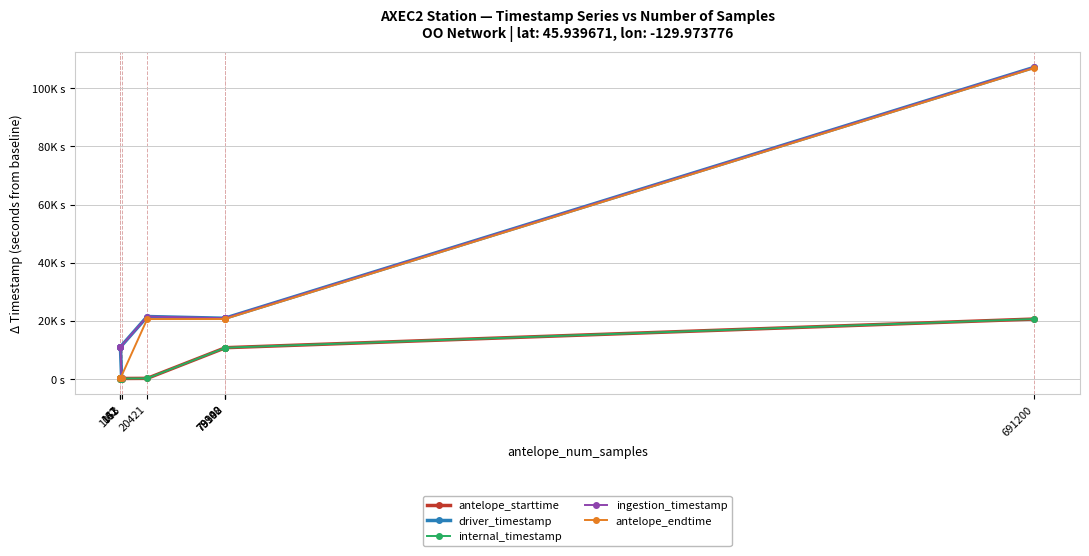

Reading left to right, extract all data points from this chart.

antelope_starttime: 1053=0.0	161=129.9	147=131.6	132=133.5	20421=178.0	79308=10685.5	79140=10706.5	78992=10725.0	691200=20599.0
driver_timestamp: 1053=465.2	161=10965.2	147=10965.2	132=10965.2	20421=21465.2	79308=20865.2	79140=20865.2	78992=20865.2	691200=107265.2
internal_timestamp: 1053=0.0	161=129.9	147=131.6	132=133.5	20421=178.0	79308=10685.5	79140=10706.5	78992=10725.0	691200=20599.0
ingestion_timestamp: 1053=468.5	161=10966.8	147=10966.8	132=10966.8	20421=21465.2	79308=20869.5	79140=20869.5	78992=20869.5	691200=107269.7
antelope_endtime: 1053=131.6	161=150.0	147=150.0	132=150.0	20421=20599.0	79308=20599.0	79140=20599.0	78992=20599.0	691200=106999.0